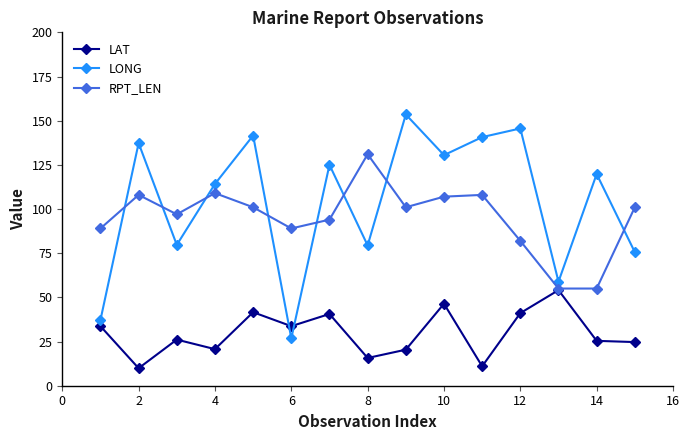

In LAT, how many points are lower than both neighbors (excluding endpoints)?

5